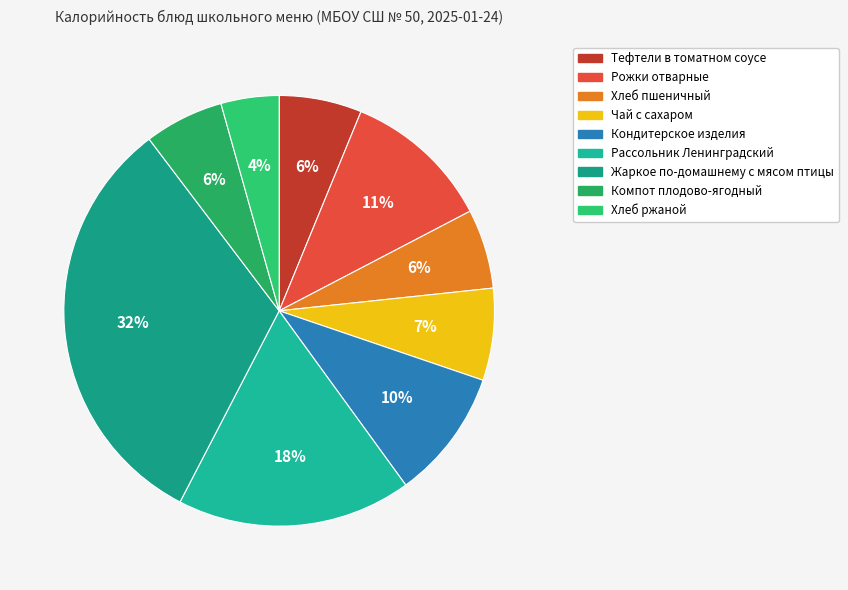

Is there any slice that represents more than half of the pie?

No